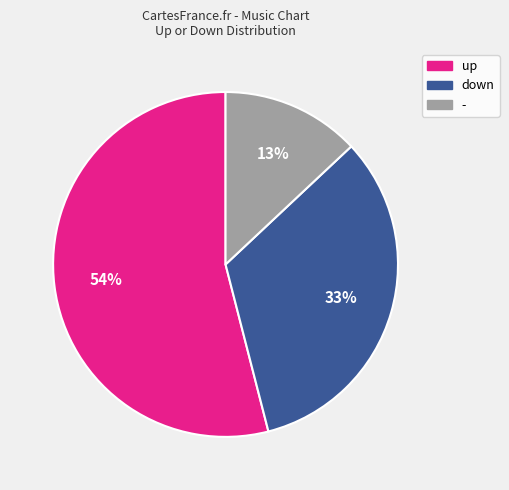

Is up the majority of the pie?

Yes